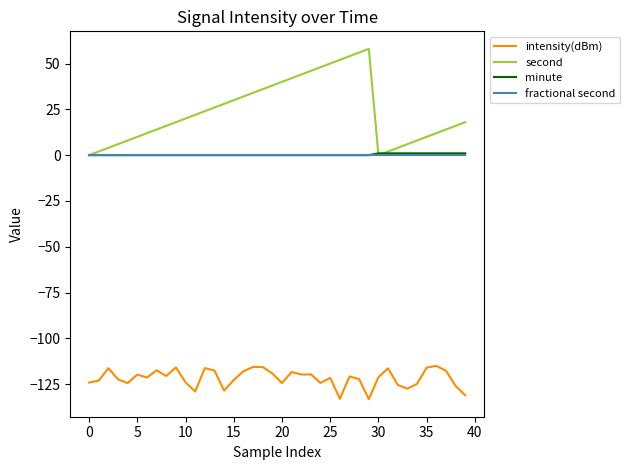

True or false: minute and intensity(dBm) intersect in this chart.

False